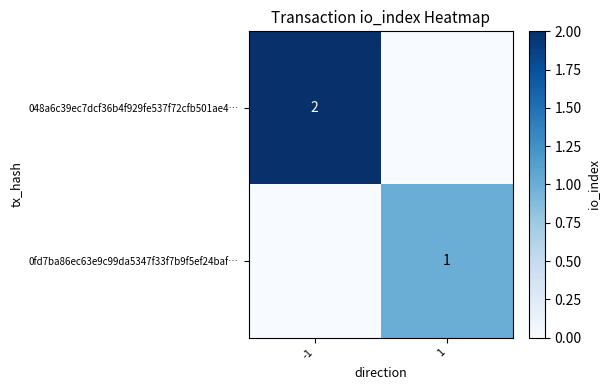

The 0fd7ba86ec63e9c99da5347f33f7b9f5ef24baf… series shows 0 at 1. True or false?

False